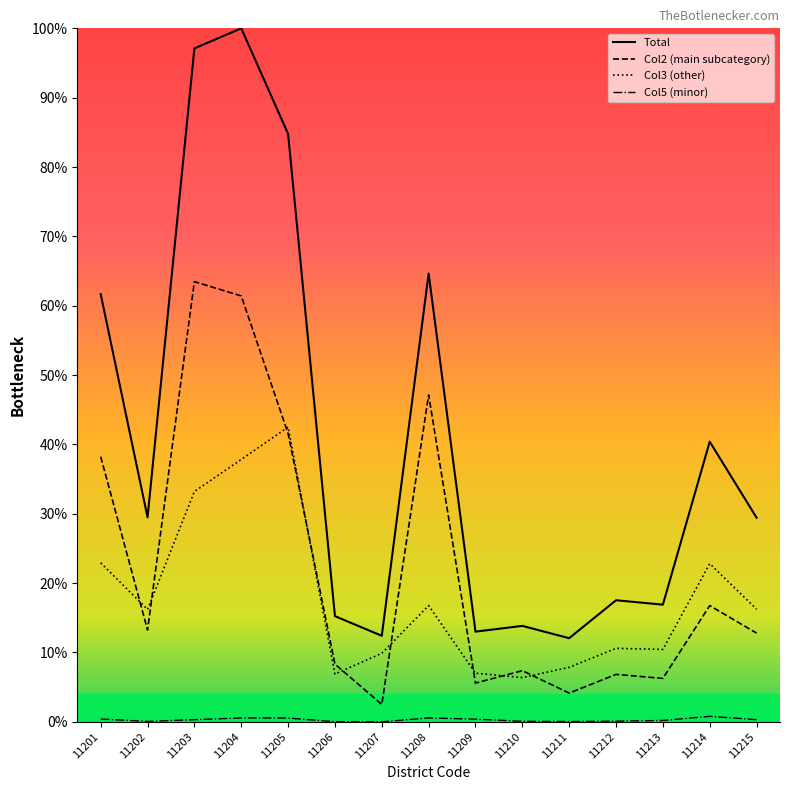

True or false: Col2 has more than 1 interior local peaks.

True